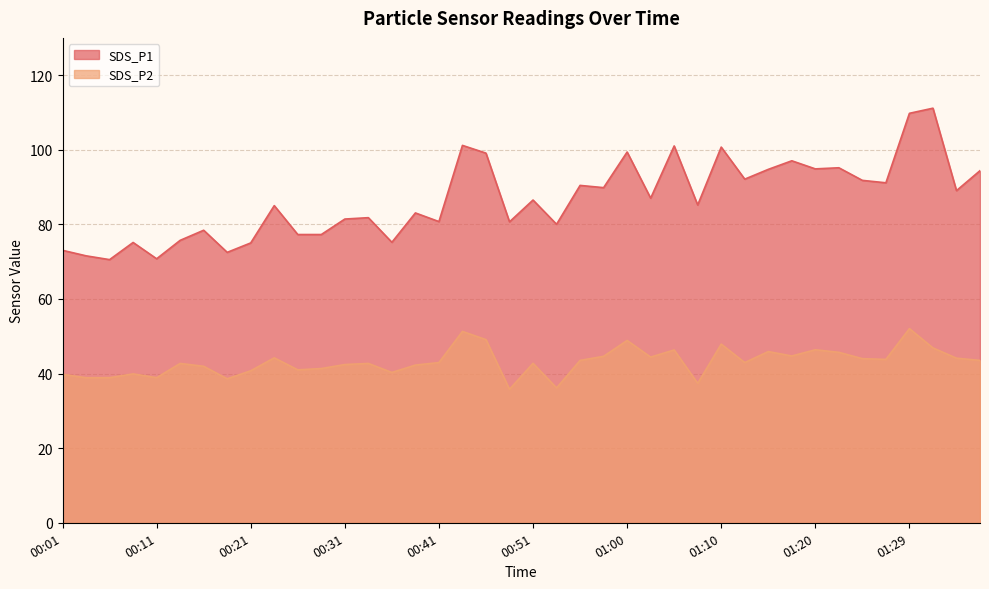

How many values in the SDS_P1 series are below 86?

20